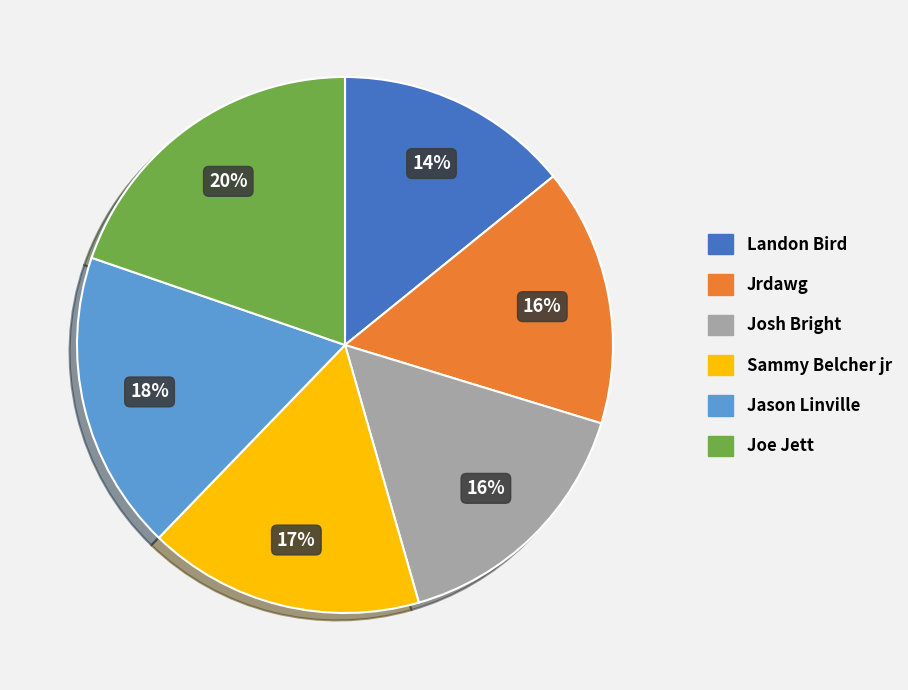

What percentage is the Sammy Belcher jr slice, to the nearest percent?

17%